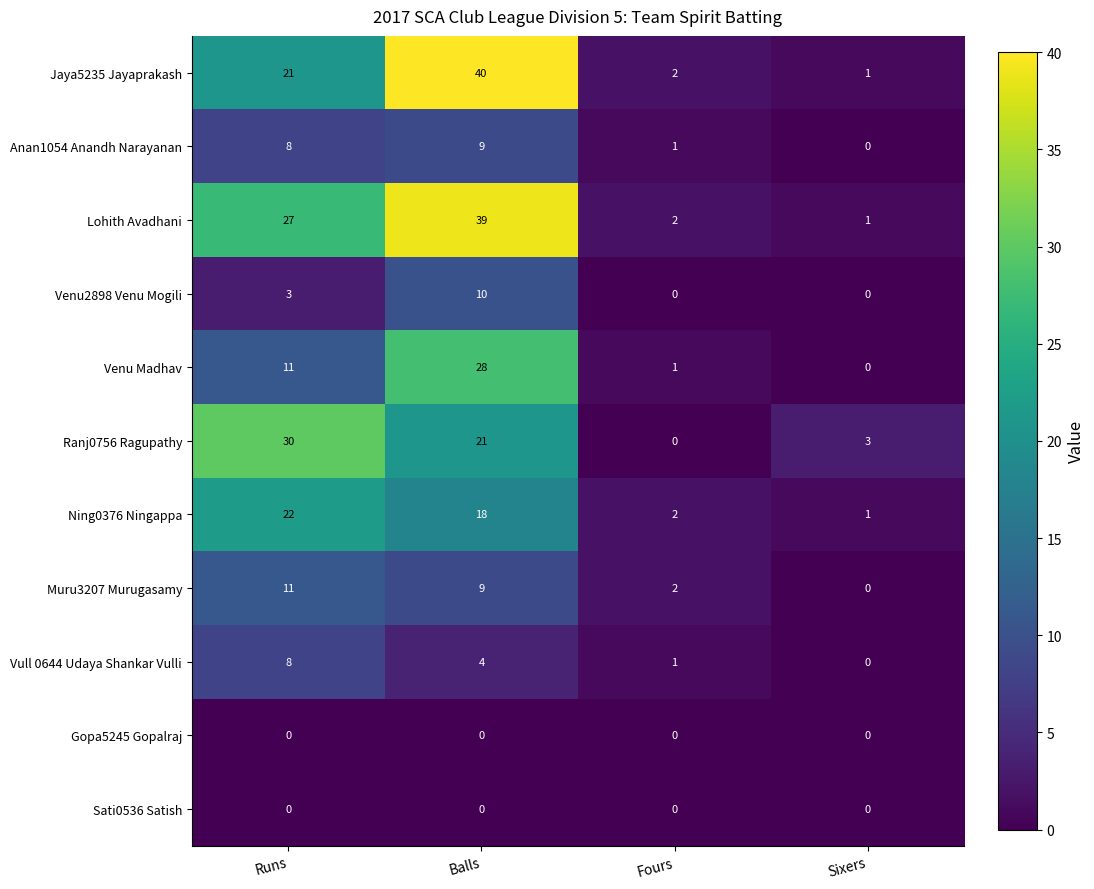

What is the maximum value for Muru3207 Murugasamy?

11